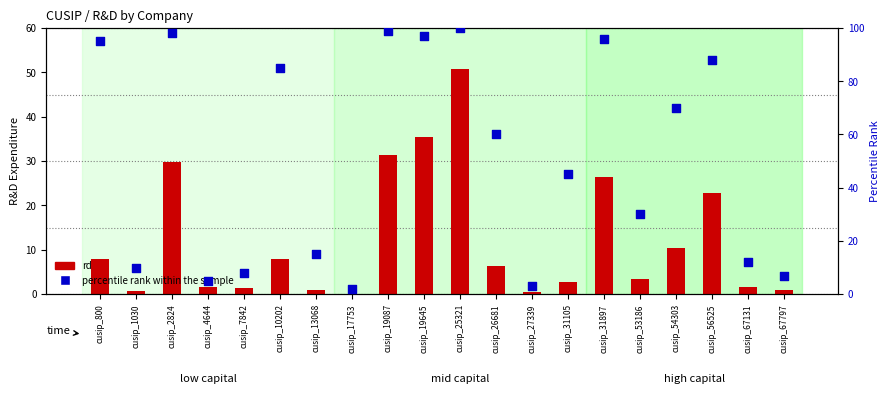

Is the value of percentile rank within the sample at cusip_56525 greater than the value of rd at cusip_17753?

Yes